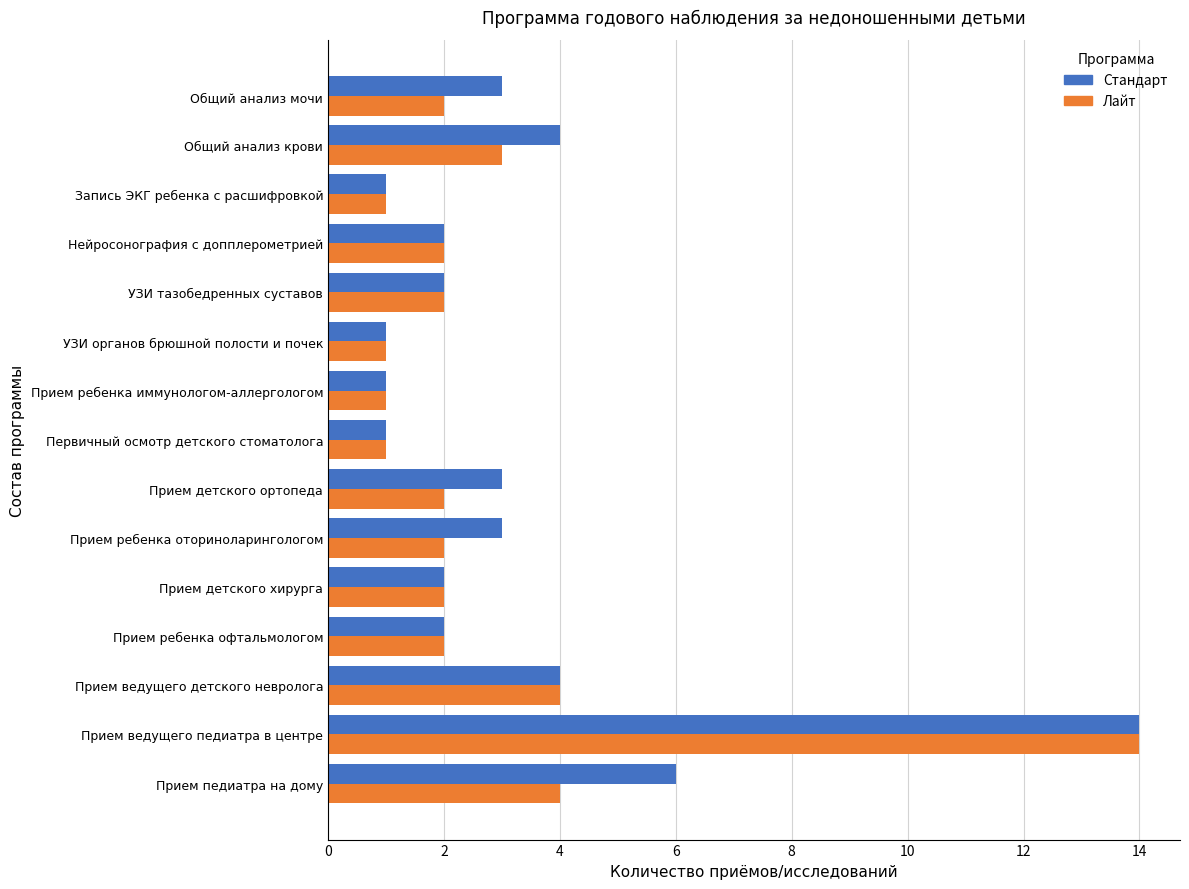

What is the total value across all series at Прием детского ортопеда?

5